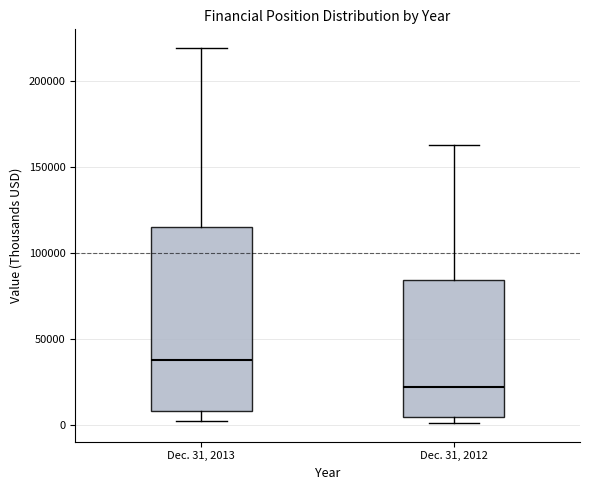

Reading left to right, transcribe this box plot: for each box, give where its median line is, the range the box spans, and where its two whiskers end, as read against the y-axis. The values are not printed on the chart, so give them approximately, as read against the axis.

Dec. 31, 2013: median 40000, box 10000 to 115000, whiskers 0 to 220000
Dec. 31, 2012: median 20000, box 5000 to 85000, whiskers 0 to 165000